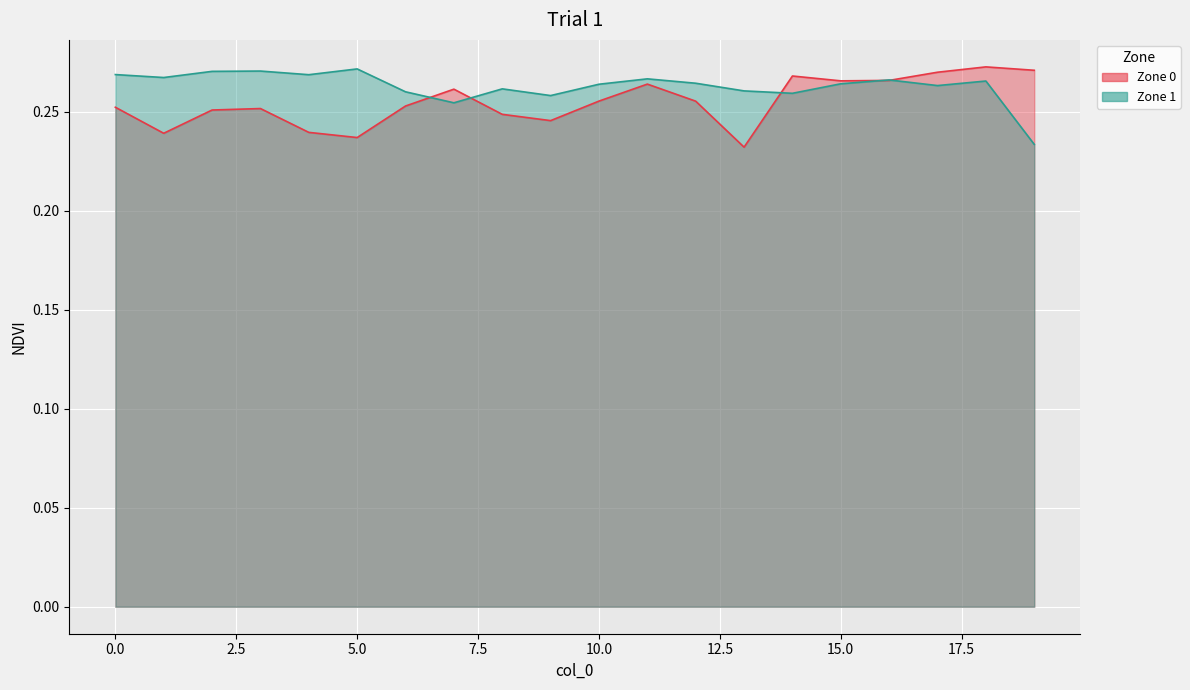

How many times do Zone 1 and Zone 0 cross each other?

5